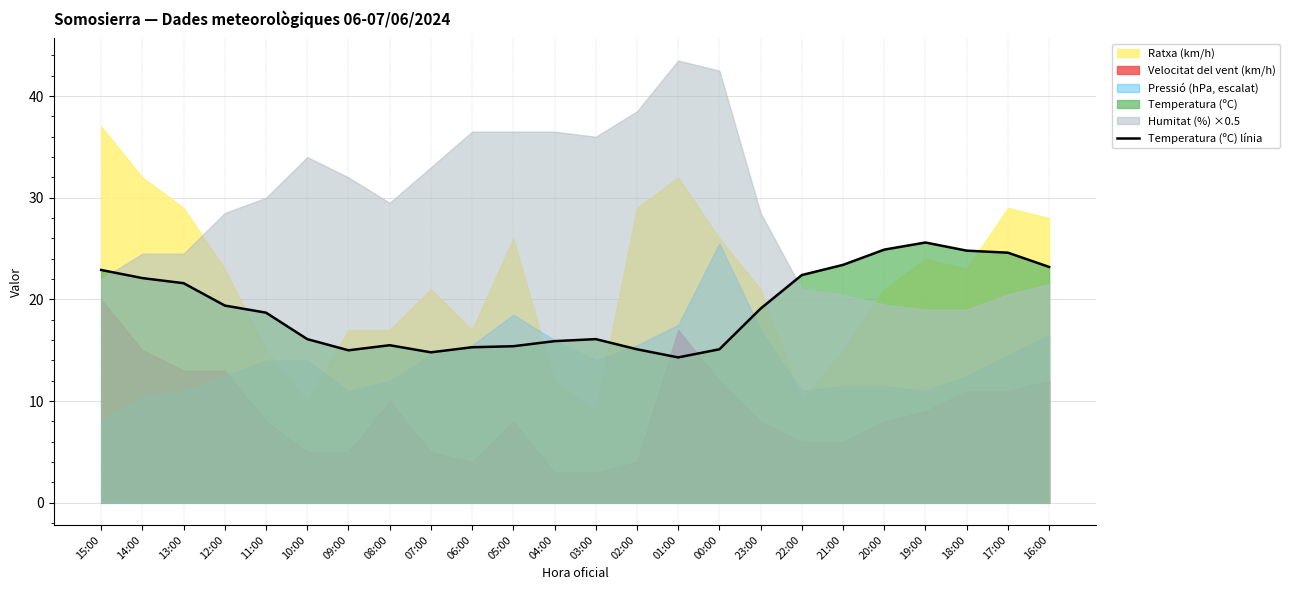

Does the chart display data point markers on the line(s)?

No